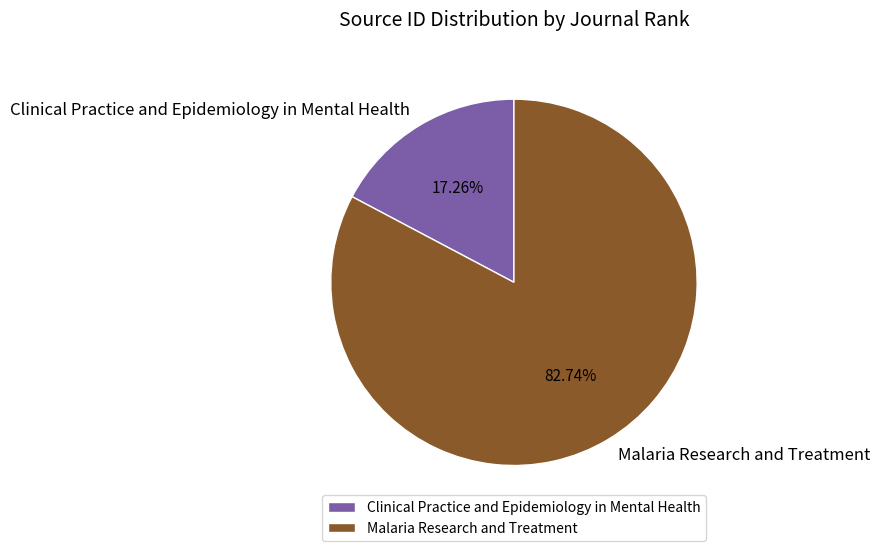

Count the number of slices in the pie.

2